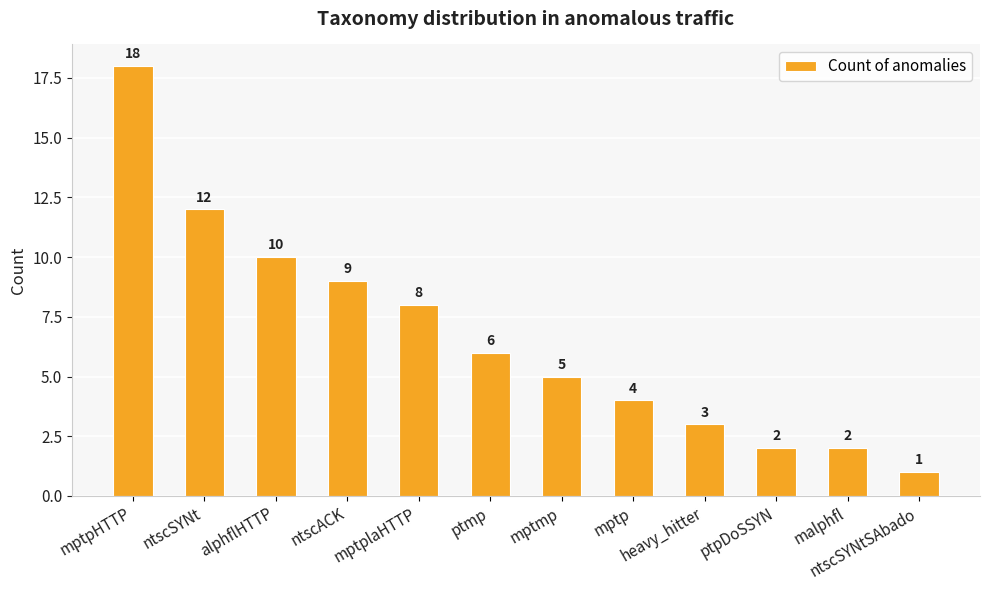

What position from the left is mptpHTTP?

1